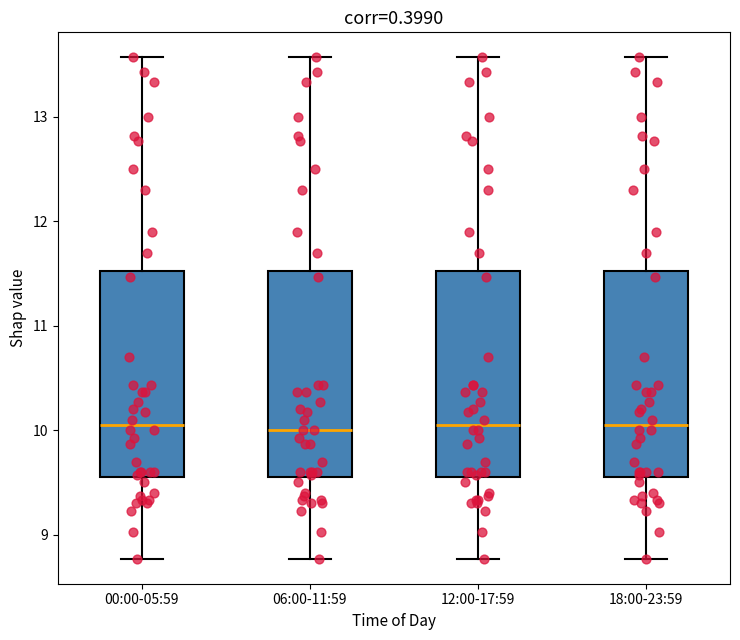

Where does the lower whisker of the box for 12:00-17:59 end on the y-axis? The values are not printed on the chart, so give them approximately, as read against the axis.

8.8